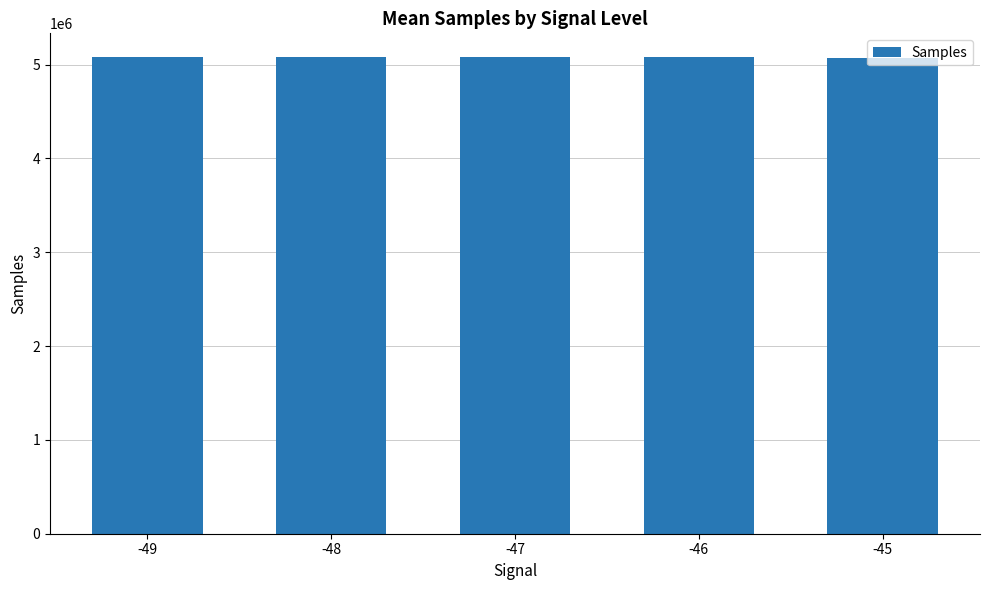

What is the maximum value shown in the chart?

5079745.0